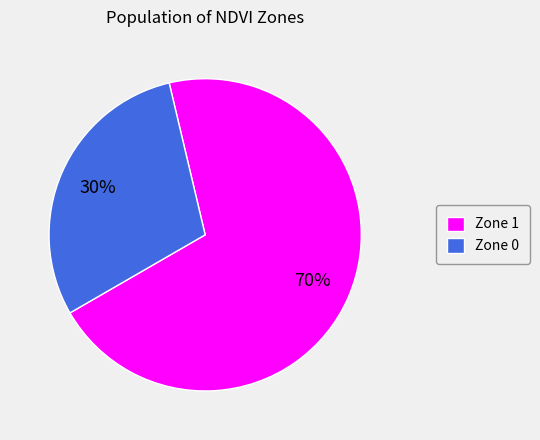

Is Zone 1 the majority of the pie?

Yes